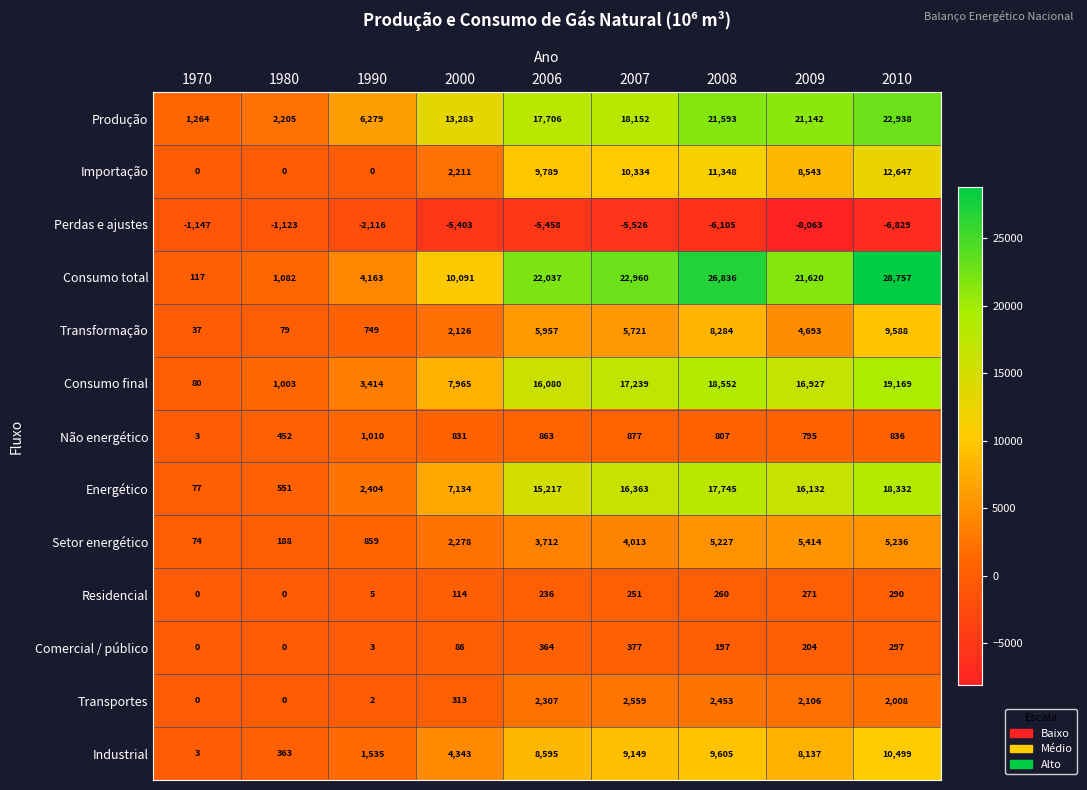

At how many categories does at least one series exceed 196?

9